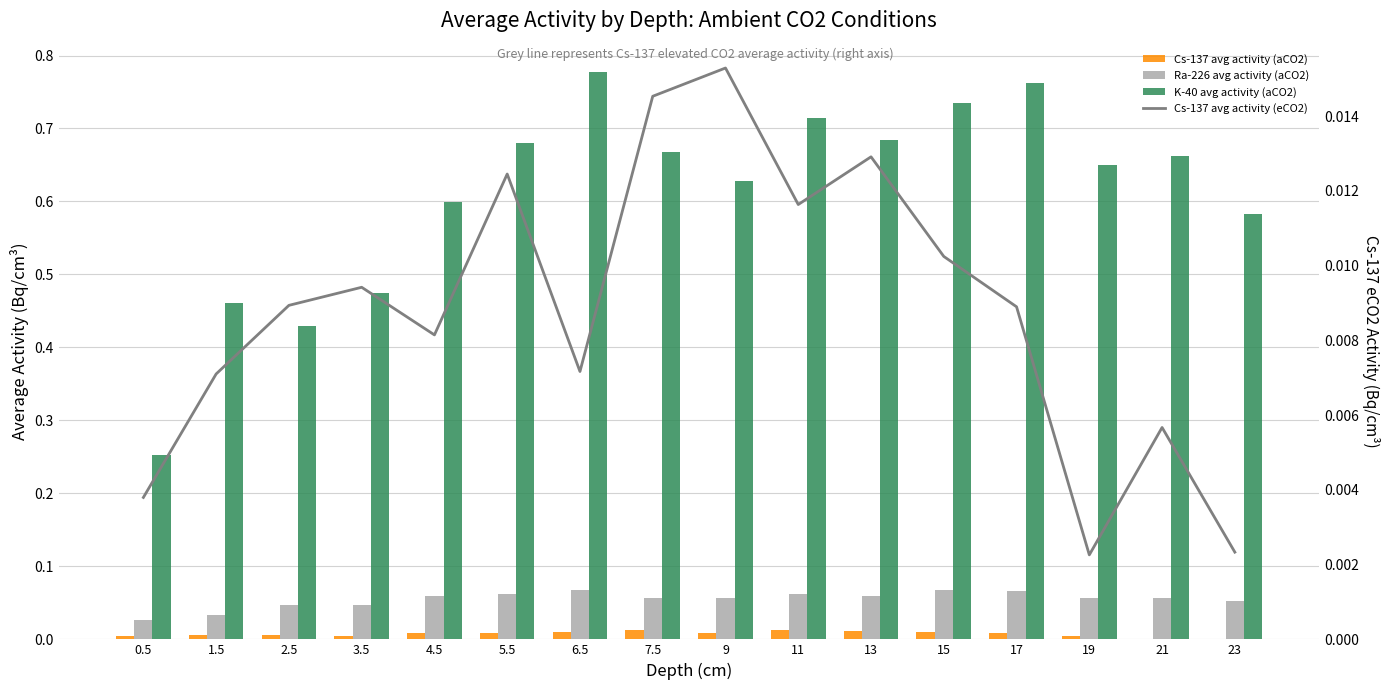

At how many categories does at least one series exceed 0?

16